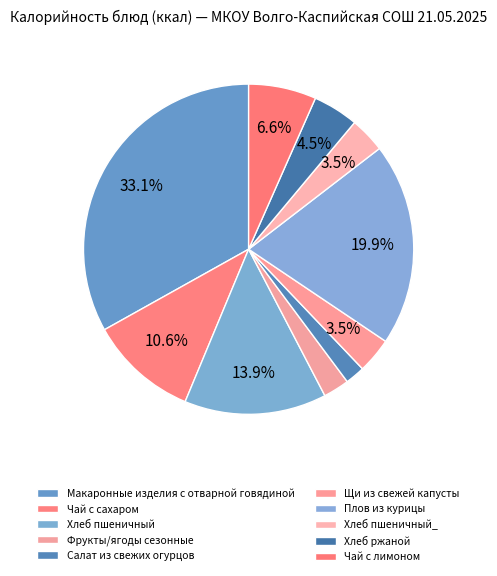

To the nearest percent, what portion does Хлеб ржаной represent?

4%